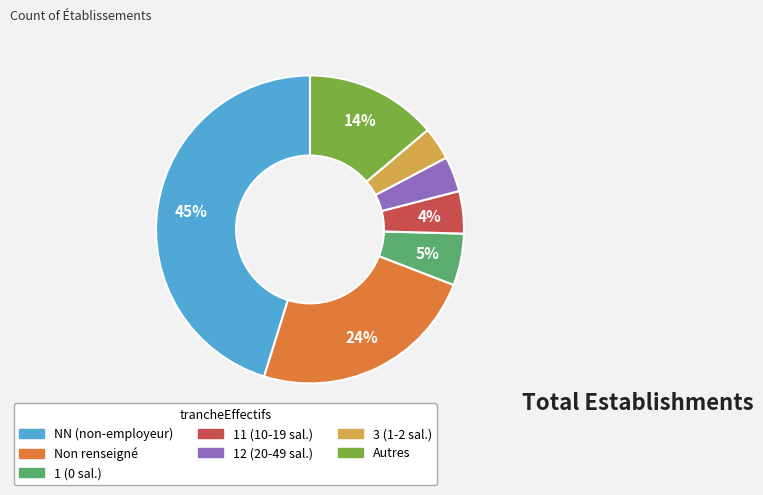

Is there any slice that represents more than half of the pie?

No